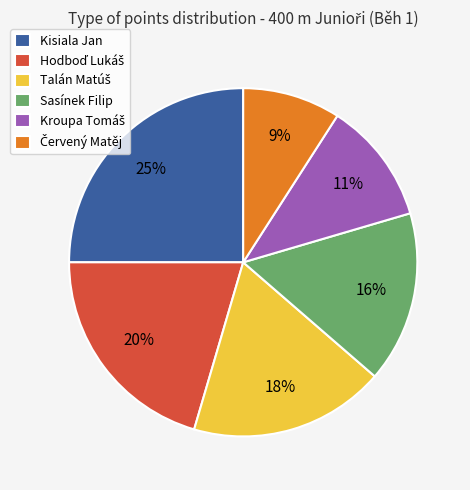

How many segments does this pie chart have?

6